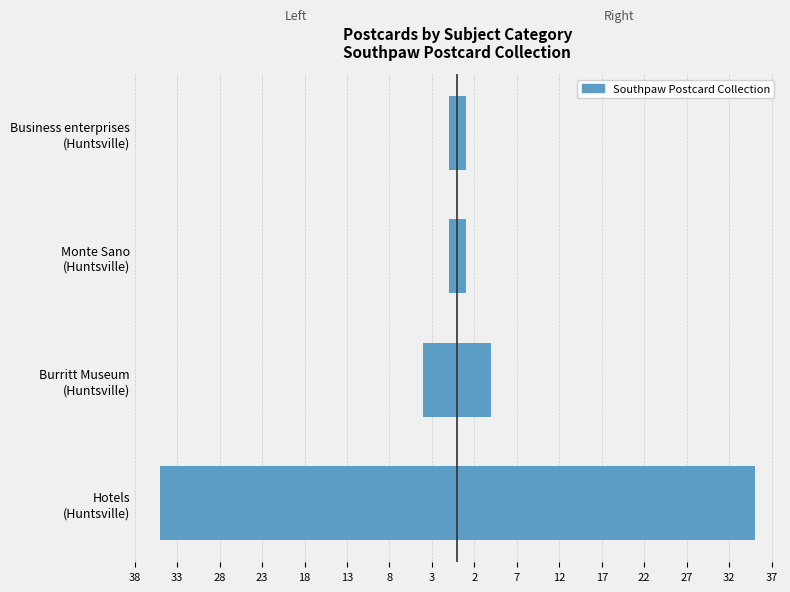

How many series are shown in this chart?

1